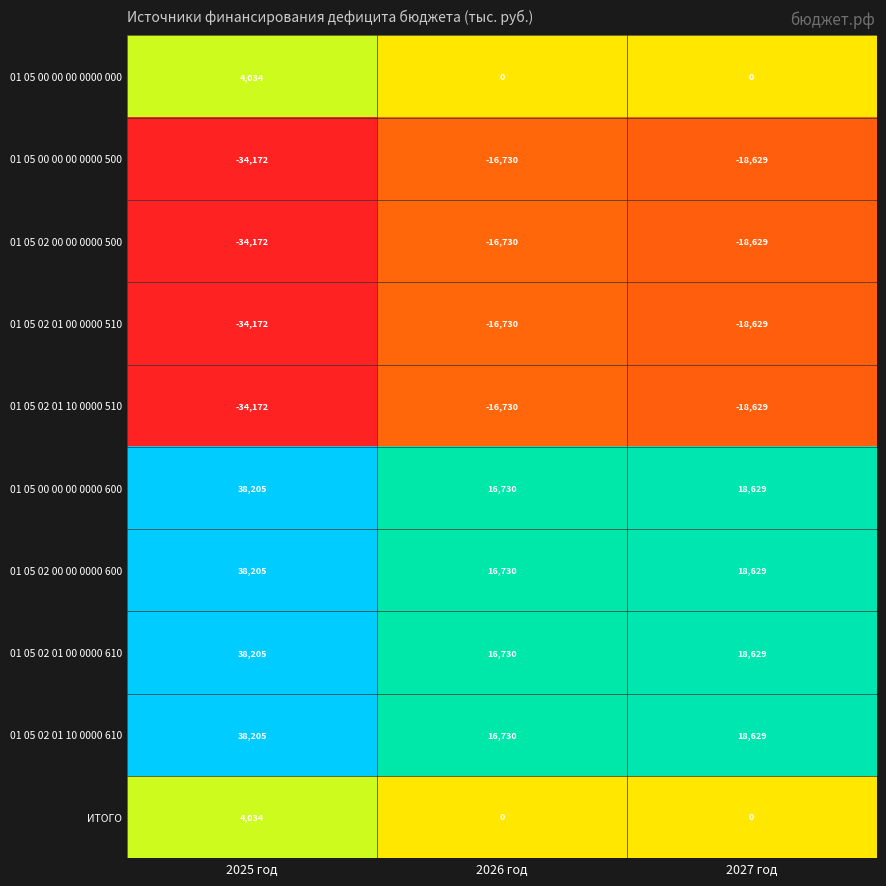

How many 01 05 02 01 00 0000 510 values are between -34172 and -16730?

3